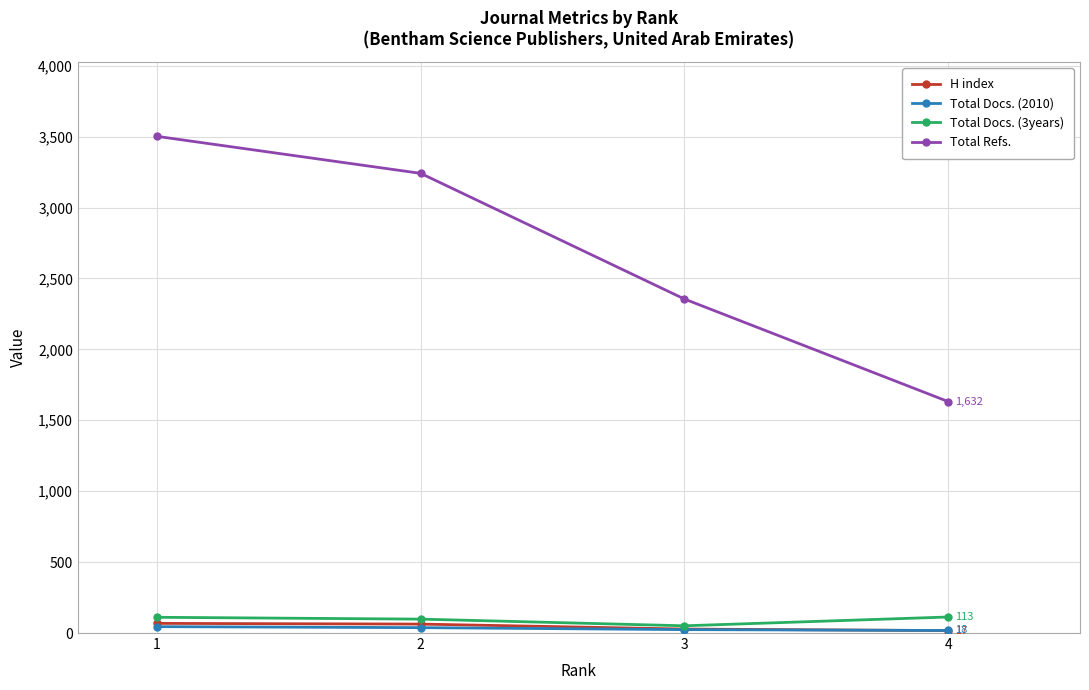

Read the Total Refs. value at 1, to the nearest 50.

3500